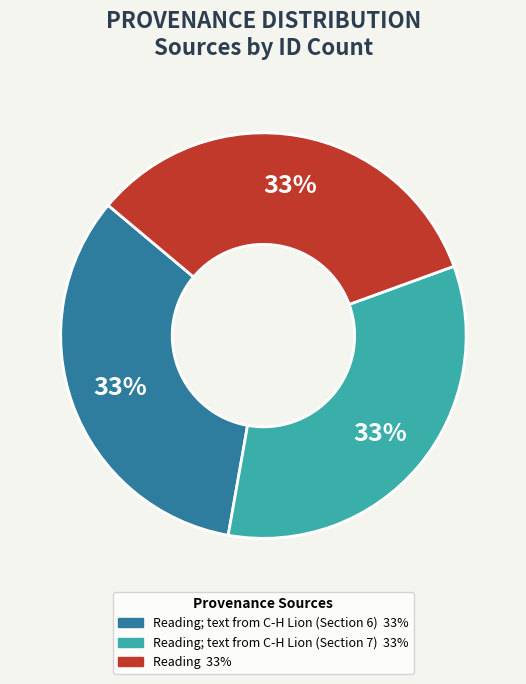

Count the number of slices in the pie.

3